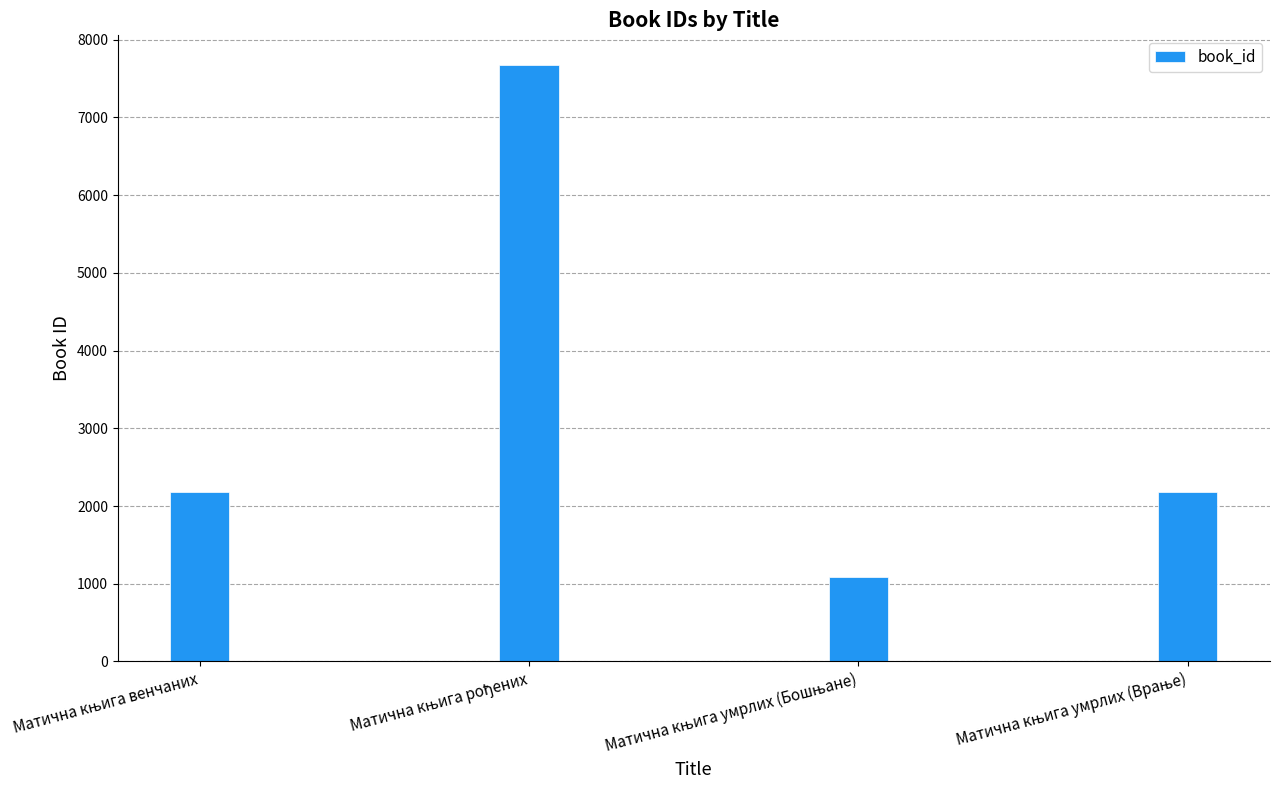

What is the value of the 3rd bar from the left?

1085